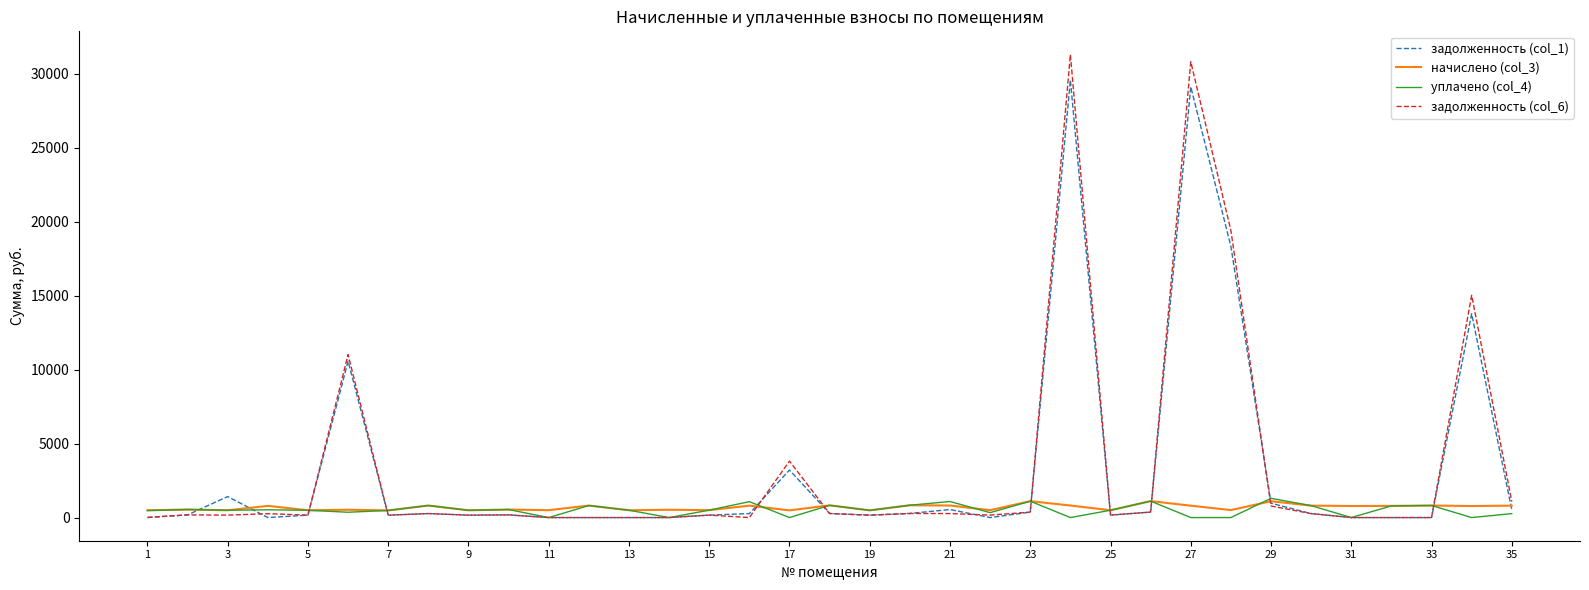

What is the highest value of the начислено (col_3) series?

1113.0